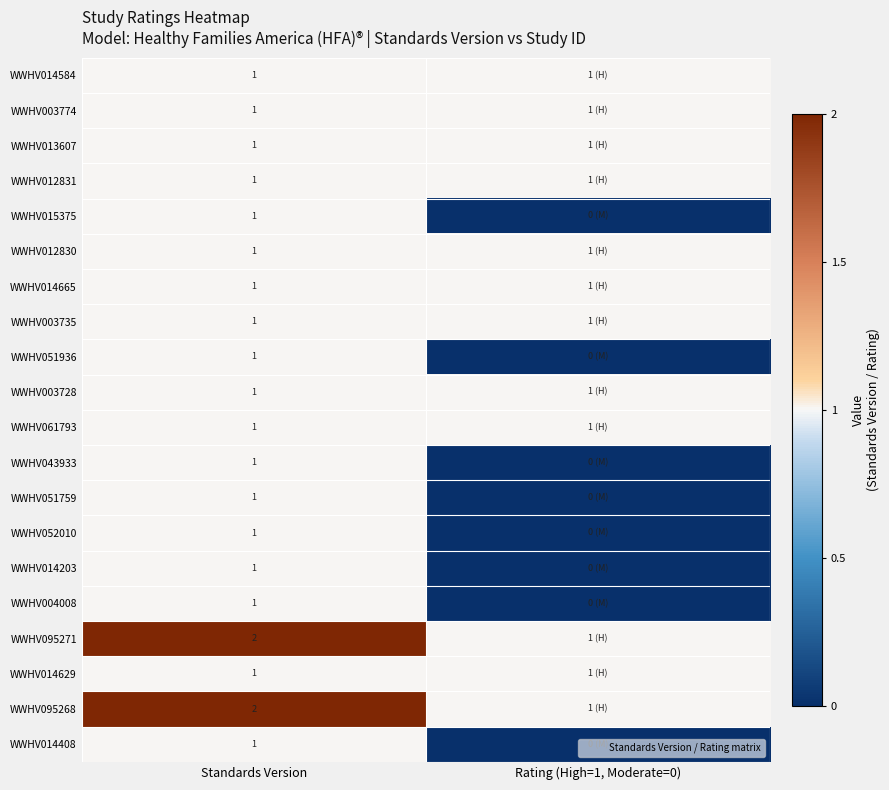

What is the difference between the maximum and minimum values in the WWHV095271 series?

1